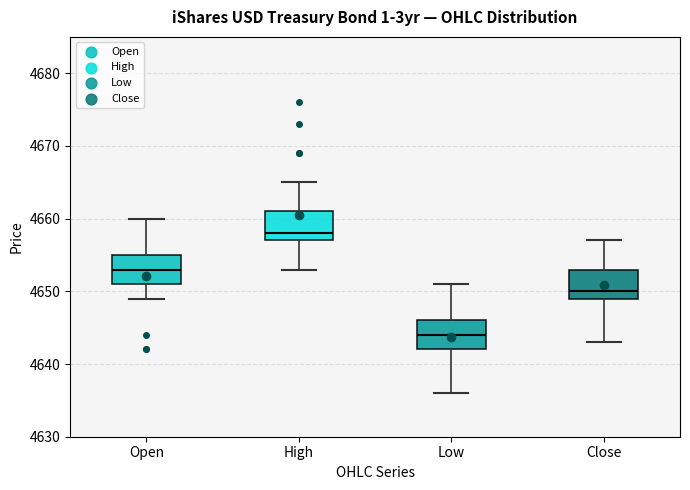

Where is the upper edge of the box for Close on the y-axis? The values are not printed on the chart, so give them approximately, as read against the axis.

4653